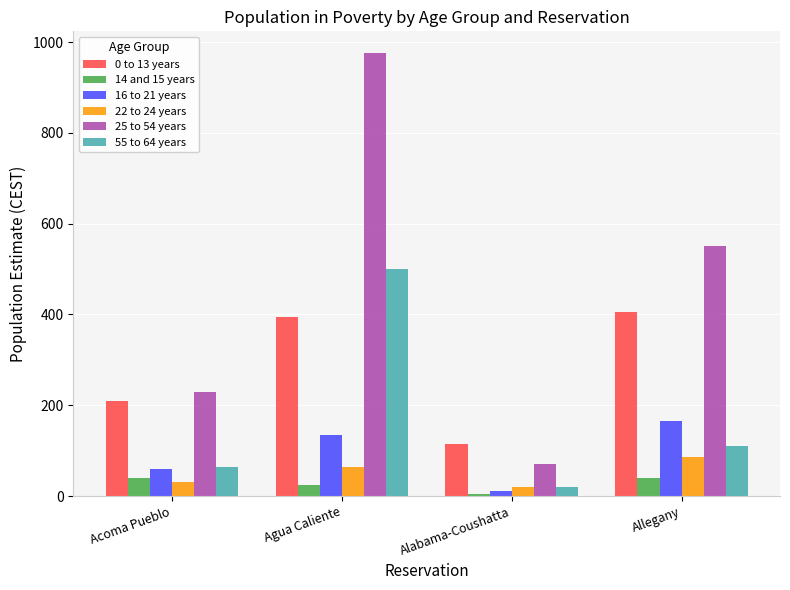

Between Acoma Pueblo and Alabama-Coushatta, which series saw the biggest shift?

25 to 54 years